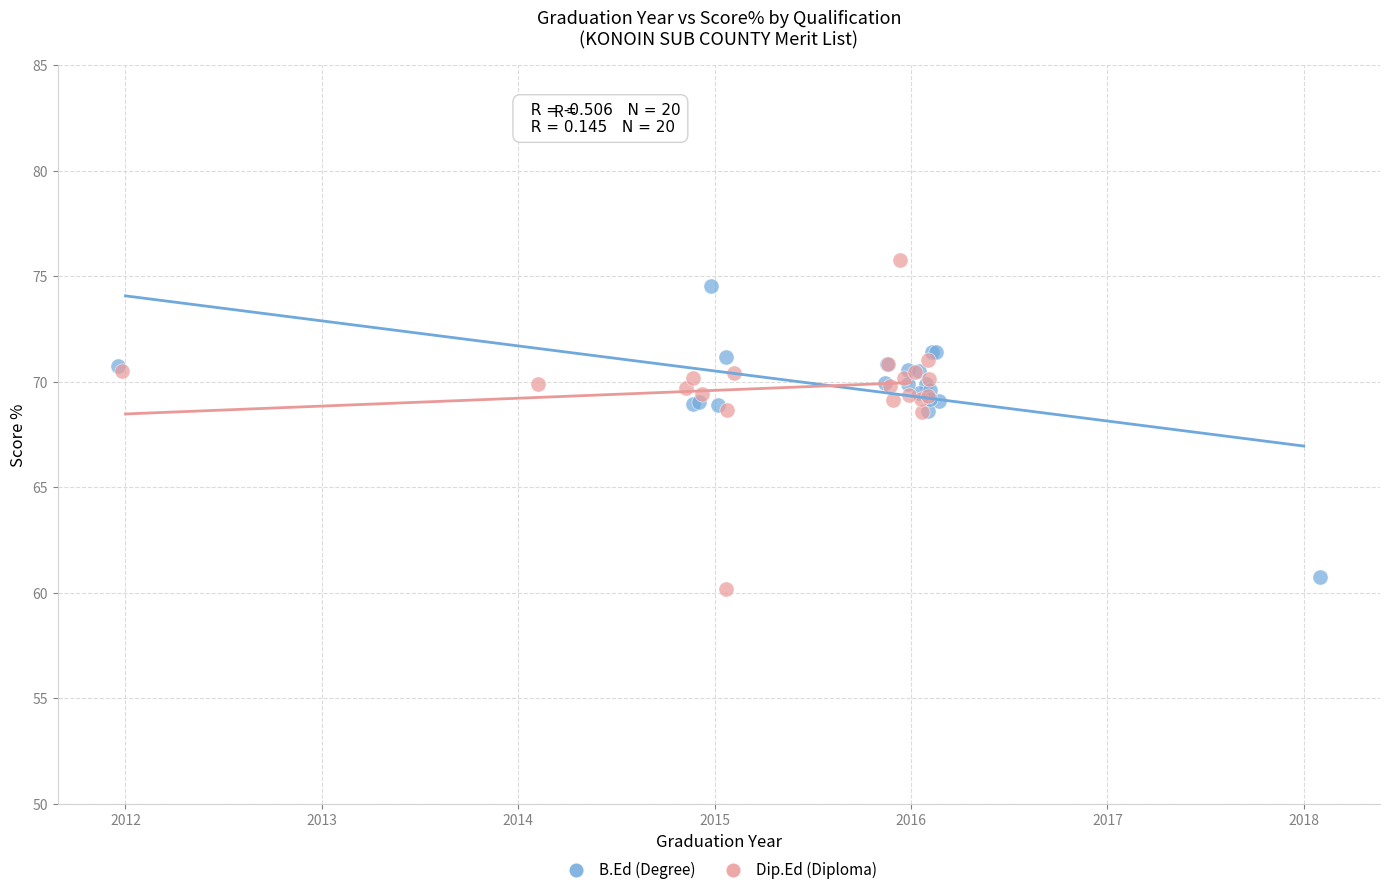

What are all the series names shown in the legend?

B.Ed (Degree), Dip.Ed (Diploma)